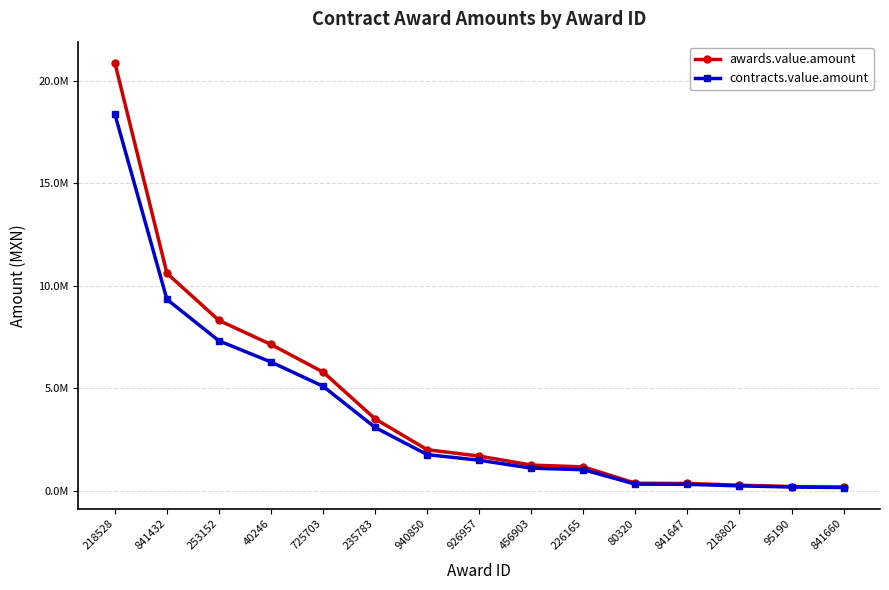

Reading left to right, extract all data points from this chart.

awards.value.amount: 20862455.2	10598629.1	8300000.0	7127322.9	5783046.0	3500000.0	1995583.2	1683750.0	1245077.7	1156990.0	358551.4	347974.1	263002.6	198900.0	170806.9
contracts.value.amount: 18358960.5	9326793.6	7304000.0	6272044.2	5089080.5	3080000.0	1756113.2	1481700.0	1095668.4	1018151.2	315525.2	306217.2	231442.3	175032.0	150310.1